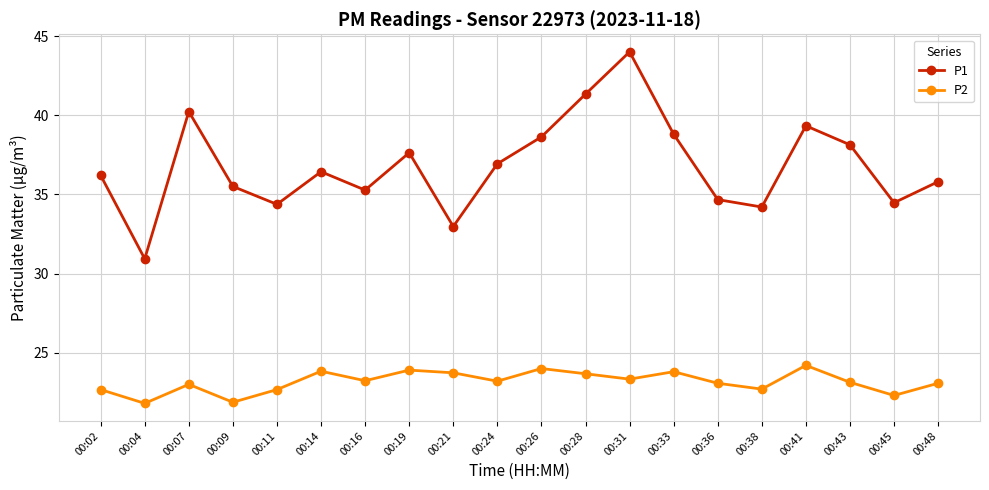

What is the difference between the P2 values at 00:02 and 00:36?

0.4